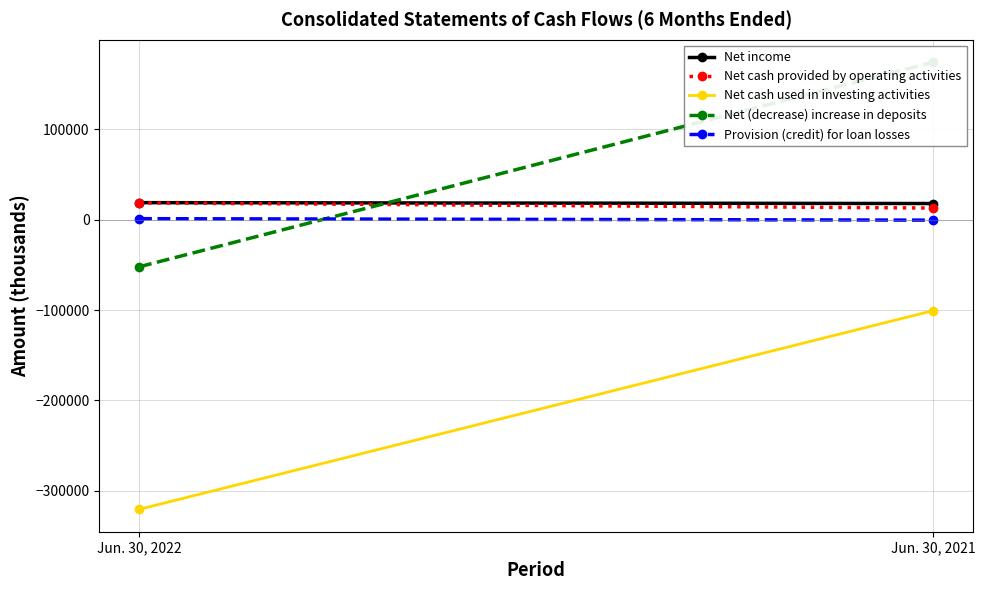

Is the value of Net income at Jun. 30, 2021 greater than the value of Net (decrease) increase in deposits at Jun. 30, 2021?

No